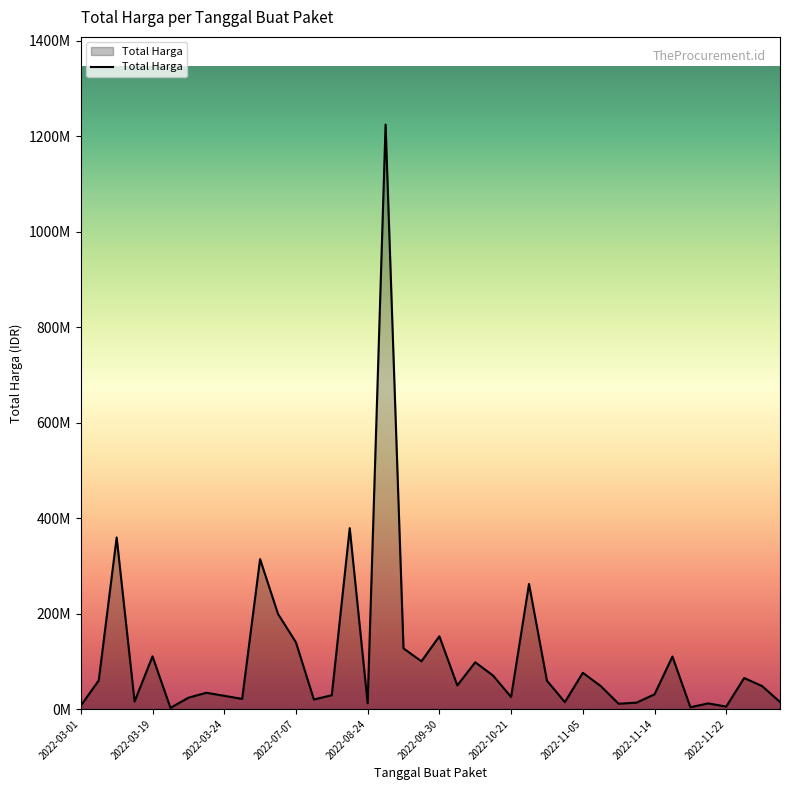

How many interior local valleys (lower than both neighbors) does the data have?

12